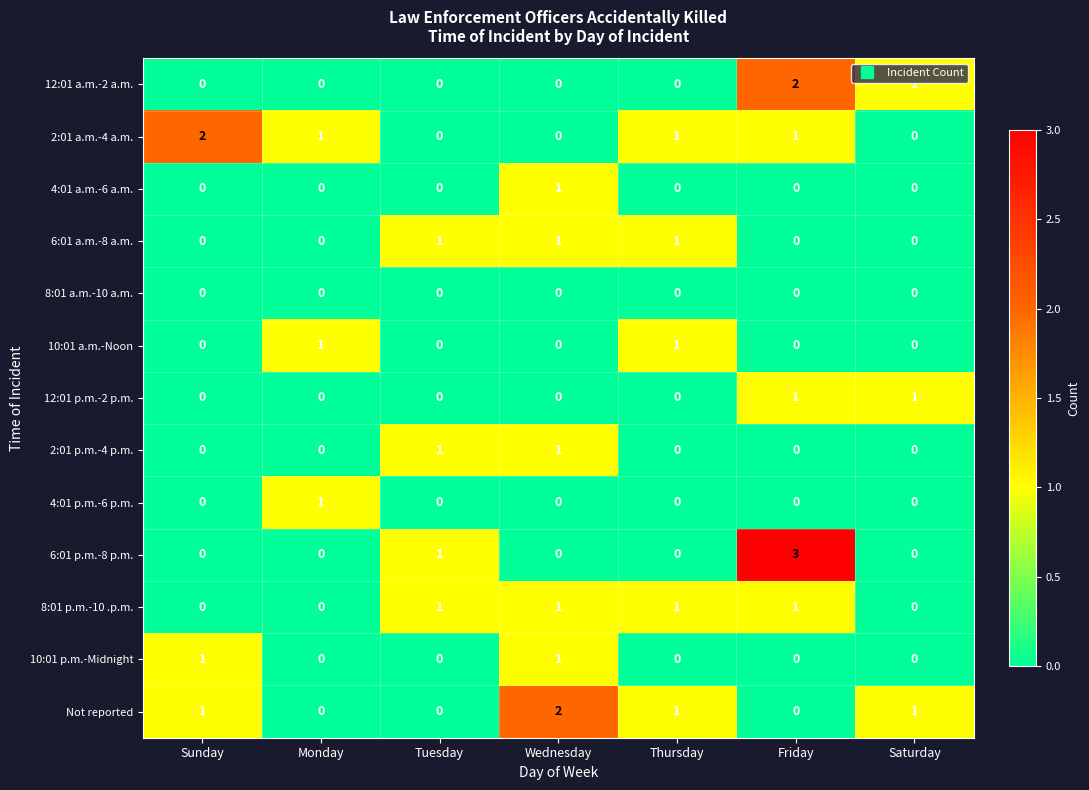

True or false: 6:01 a.m.-8 a.m. has a value of 0 at Friday.

True